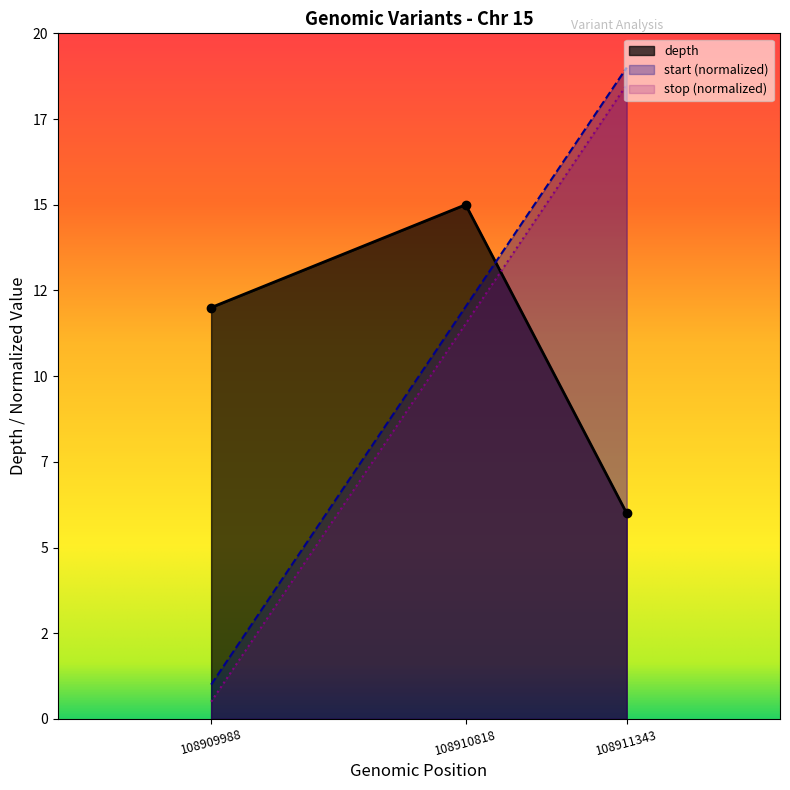

What are all the series names shown in the legend?

depth, start (normalized), stop (normalized)